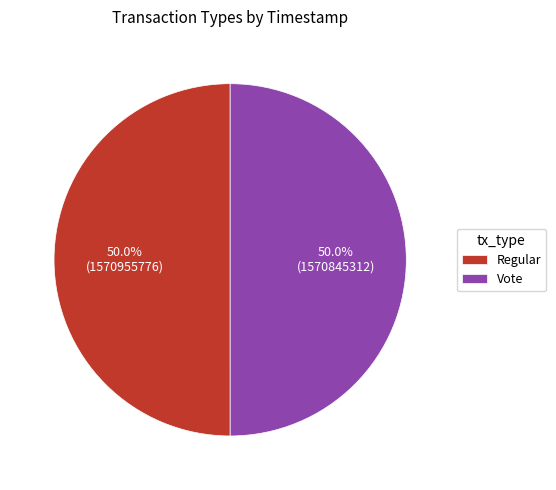

What percentage is the Vote slice, to the nearest percent?

50%